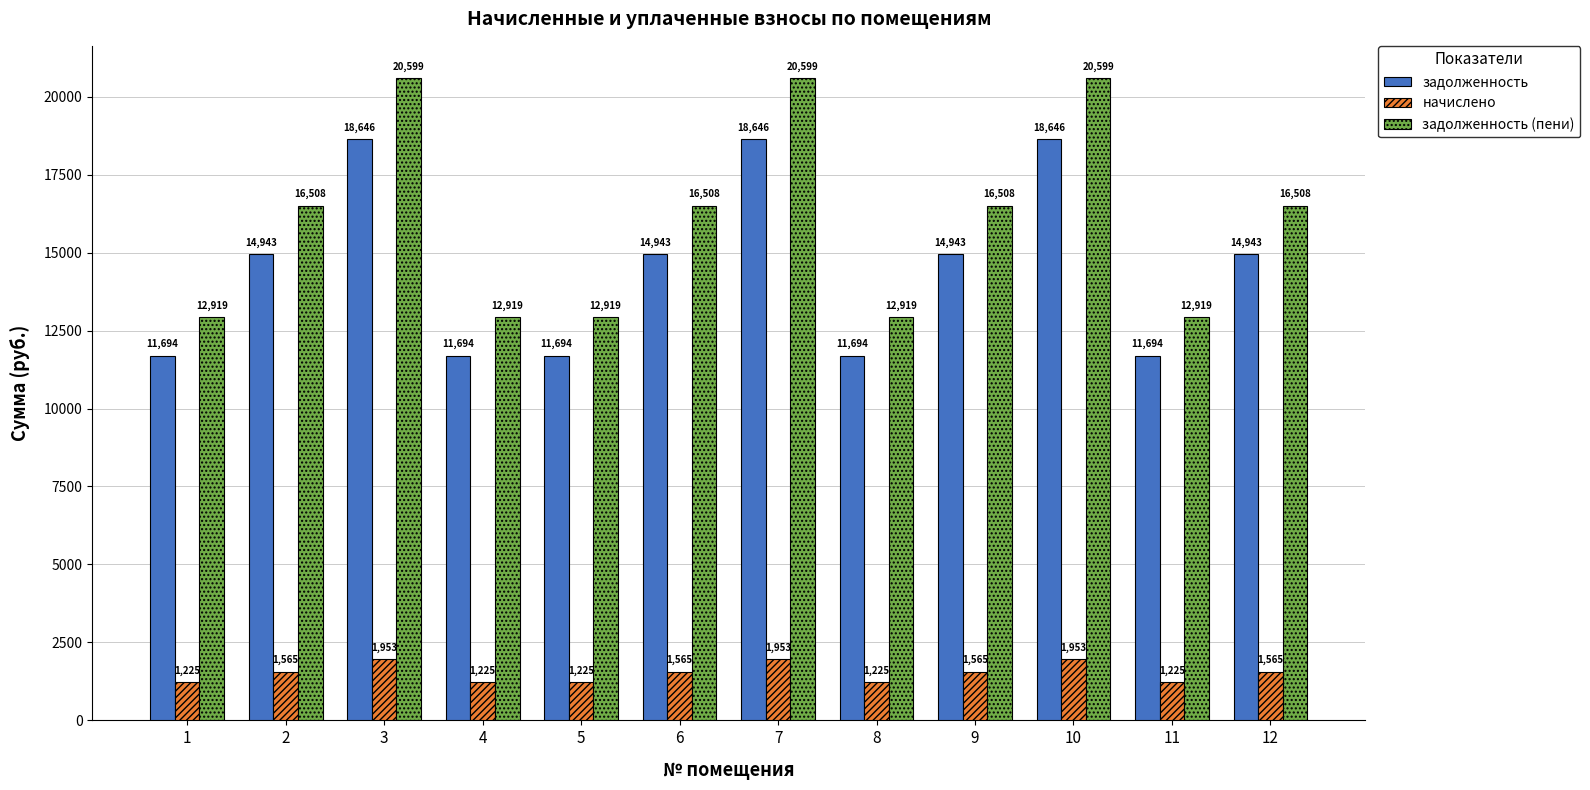

Is the value of задолженность at 6 greater than the value of начислено at 7?

Yes